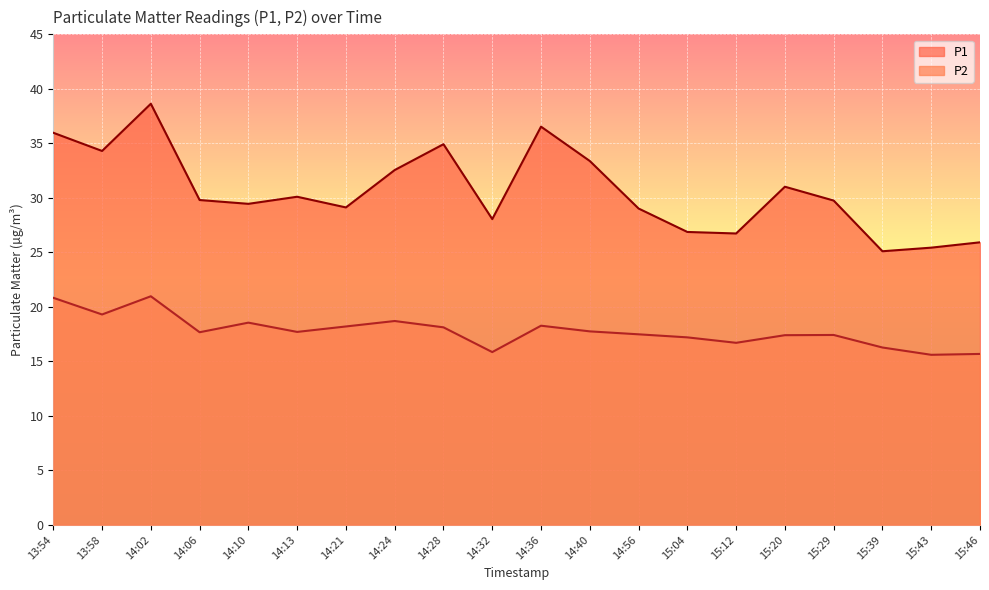

What is the difference between the P2 values at 14:02 and 15:12?

4.3